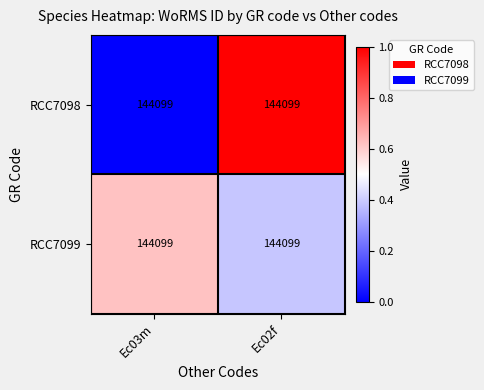

What is the average value of the RCC7099 series?

0.5